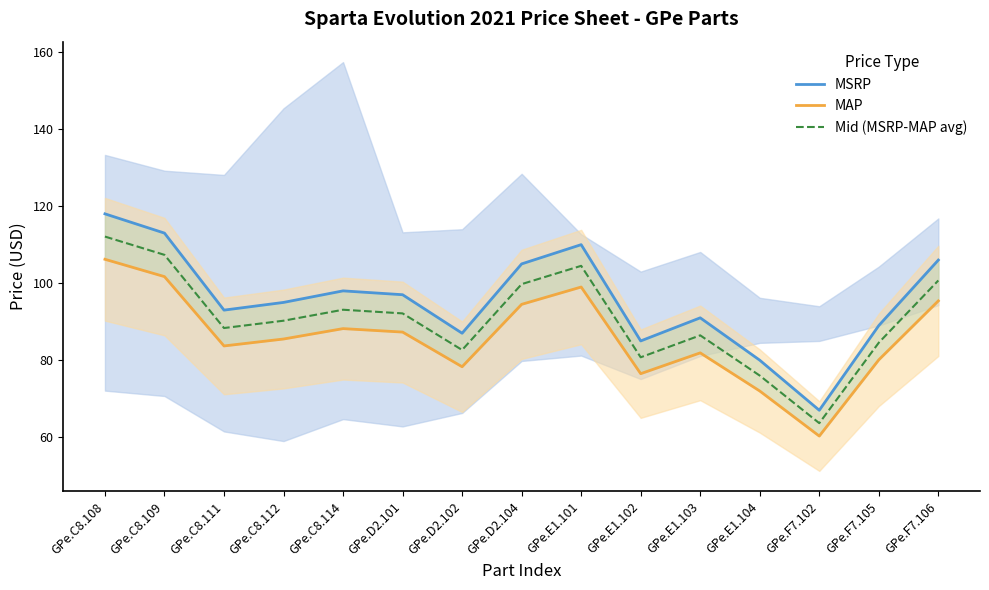

True or false: MSRP and MAP intersect in this chart.

False